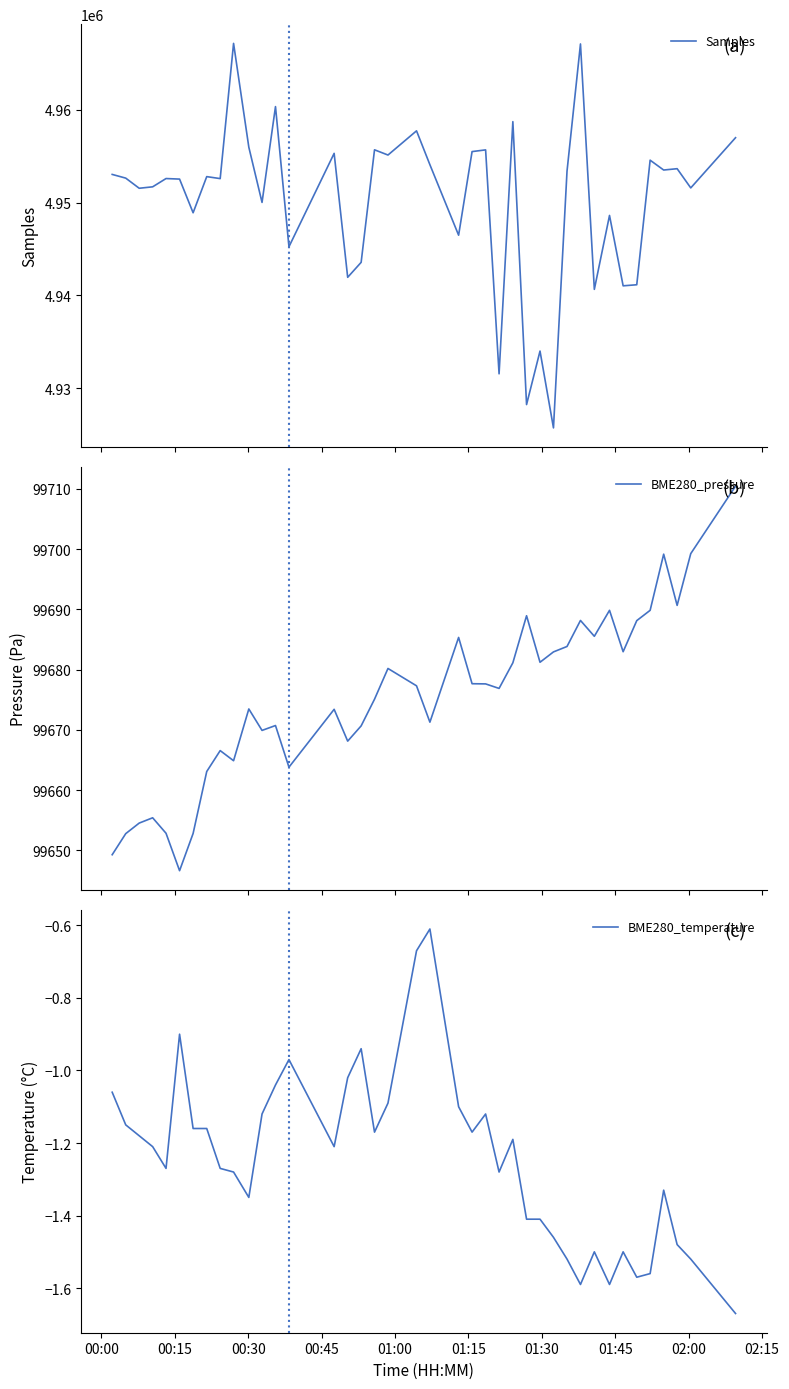

What is the maximum value for Samples?

4967154